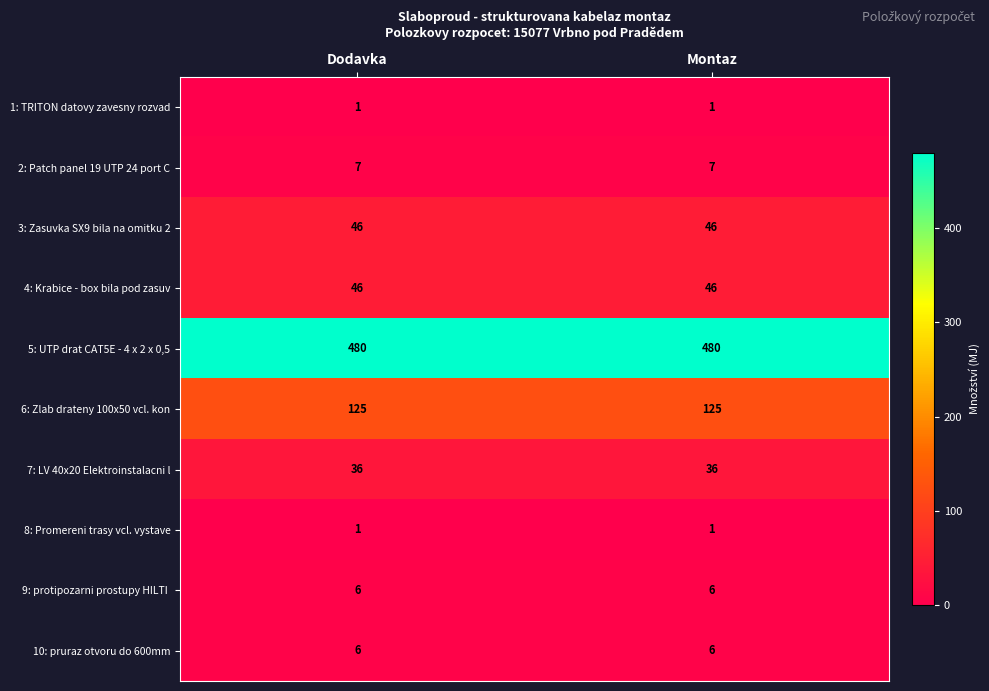

What is the sum of all 2: Patch panel 19 UTP 24 port C values?

14